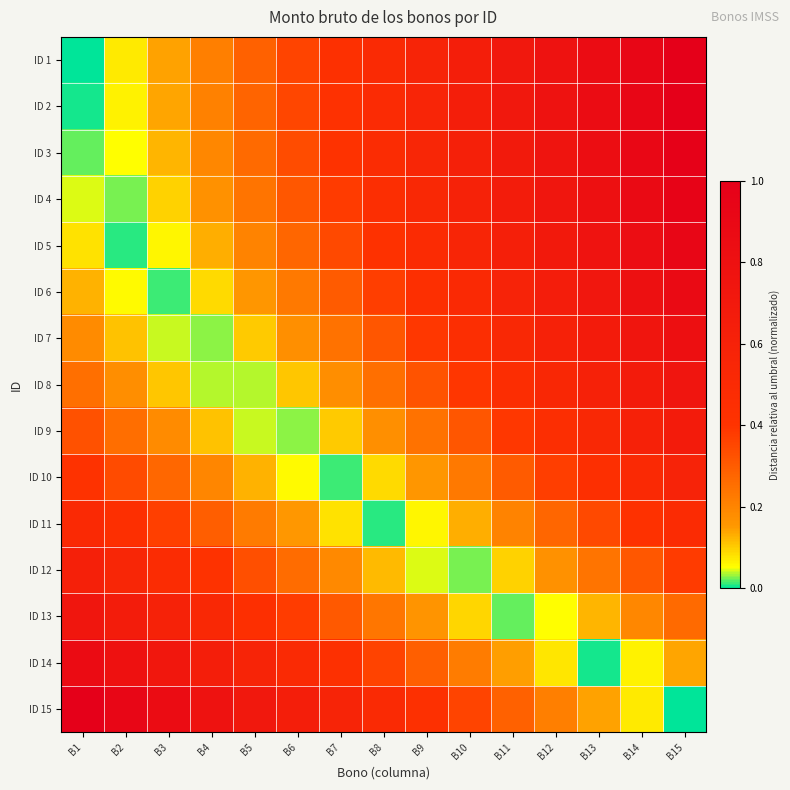

Reading right to left, list all the values displayed in this chart.

ID 1: B15=1.0	B14=0.9	B13=0.9	B12=0.8	B11=0.7	B10=0.6	B9=0.6	B8=0.5	B7=0.4	B6=0.4	B5=0.3	B4=0.2	B3=0.1	B2=0.1	B1=0.0
ID 2: B15=1.0	B14=0.9	B13=0.9	B12=0.8	B11=0.7	B10=0.6	B9=0.6	B8=0.5	B7=0.4	B6=0.4	B5=0.3	B4=0.2	B3=0.1	B2=0.1	B1=0.0
ID 3: B15=1.0	B14=0.9	B13=0.8	B12=0.8	B11=0.7	B10=0.6	B9=0.6	B8=0.5	B7=0.4	B6=0.3	B5=0.3	B4=0.2	B3=0.1	B2=0.1	B1=0.0
ID 4: B15=1.0	B14=0.9	B13=0.8	B12=0.7	B11=0.7	B10=0.6	B9=0.5	B8=0.5	B7=0.4	B6=0.3	B5=0.2	B4=0.2	B3=0.1	B2=0.0	B1=0.0
ID 5: B15=0.9	B14=0.8	B13=0.8	B12=0.7	B11=0.6	B10=0.6	B9=0.5	B8=0.4	B7=0.3	B6=0.3	B5=0.2	B4=0.1	B3=0.1	B2=0.0	B1=0.1
ID 6: B15=0.9	B14=0.8	B13=0.7	B12=0.7	B11=0.6	B10=0.5	B9=0.4	B8=0.4	B7=0.3	B6=0.2	B5=0.2	B4=0.1	B3=0.0	B2=0.1	B1=0.1
ID 7: B15=0.8	B14=0.7	B13=0.7	B12=0.6	B11=0.5	B10=0.5	B9=0.4	B8=0.3	B7=0.2	B6=0.2	B5=0.1	B4=0.0	B3=0.0	B2=0.1	B1=0.2
ID 8: B15=0.8	B14=0.7	B13=0.6	B12=0.5	B11=0.5	B10=0.4	B9=0.3	B8=0.2	B7=0.2	B6=0.1	B5=0.0	B4=0.0	B3=0.1	B2=0.2	B1=0.2
ID 9: B15=0.7	B14=0.6	B13=0.5	B12=0.5	B11=0.4	B10=0.3	B9=0.2	B8=0.2	B7=0.1	B6=0.0	B5=0.0	B4=0.1	B3=0.2	B2=0.3	B1=0.3
ID 10: B15=0.6	B14=0.5	B13=0.4	B12=0.4	B11=0.3	B10=0.2	B9=0.2	B8=0.1	B7=0.0	B6=0.1	B5=0.1	B4=0.2	B3=0.3	B2=0.3	B1=0.4
ID 11: B15=0.5	B14=0.4	B13=0.3	B12=0.3	B11=0.2	B10=0.1	B9=0.1	B8=0.0	B7=0.1	B6=0.2	B5=0.2	B4=0.3	B3=0.4	B2=0.4	B1=0.5
ID 12: B15=0.4	B14=0.3	B13=0.2	B12=0.2	B11=0.1	B10=0.0	B9=0.0	B8=0.1	B7=0.2	B6=0.3	B5=0.3	B4=0.4	B3=0.5	B2=0.5	B1=0.6
ID 13: B15=0.3	B14=0.2	B13=0.1	B12=0.1	B11=0.0	B10=0.1	B9=0.2	B8=0.2	B7=0.3	B6=0.4	B5=0.4	B4=0.5	B3=0.6	B2=0.7	B1=0.7
ID 14: B15=0.1	B14=0.1	B13=0.0	B12=0.1	B11=0.1	B10=0.2	B9=0.3	B8=0.4	B7=0.4	B6=0.5	B5=0.6	B4=0.6	B3=0.7	B2=0.8	B1=0.9
ID 15: B15=0.0	B14=0.1	B13=0.1	B12=0.2	B11=0.3	B10=0.4	B9=0.4	B8=0.5	B7=0.6	B6=0.6	B5=0.7	B4=0.8	B3=0.9	B2=0.9	B1=1.0